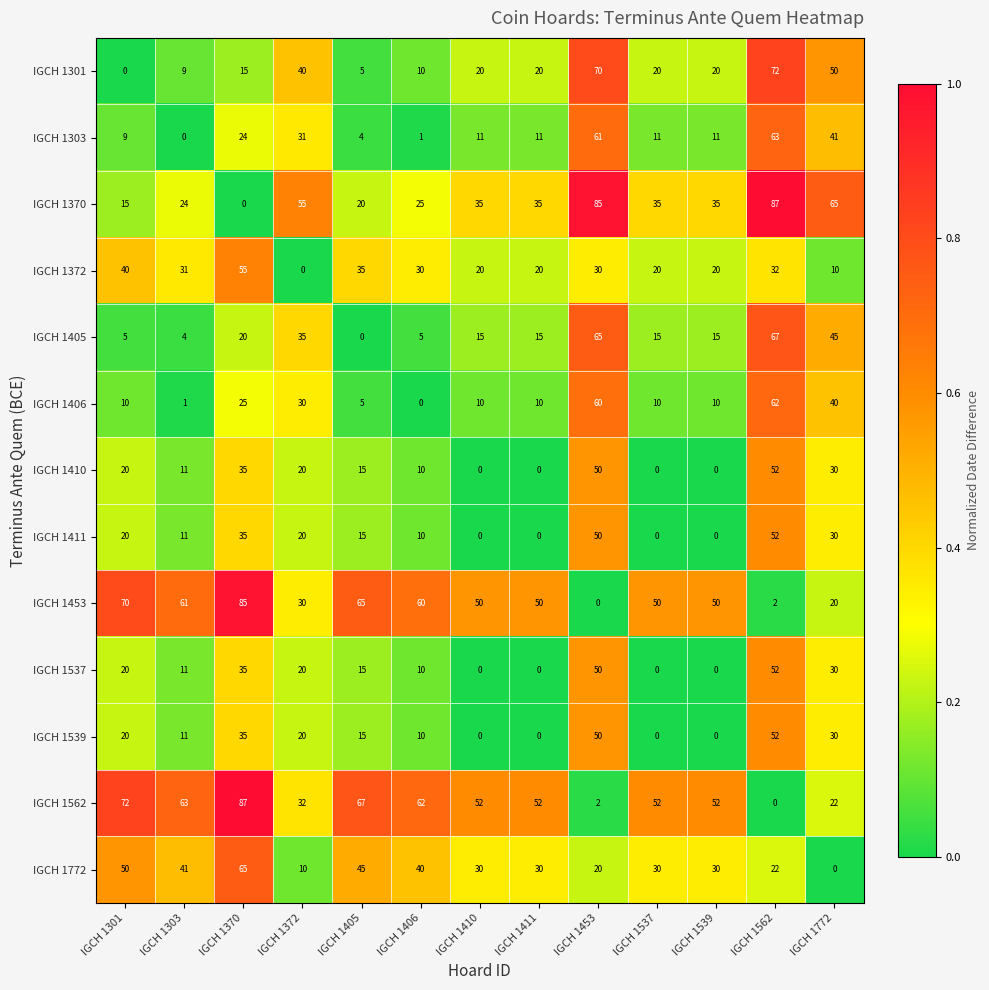

Where does the IGCH 1453 series first go above 50?

IGCH 1301